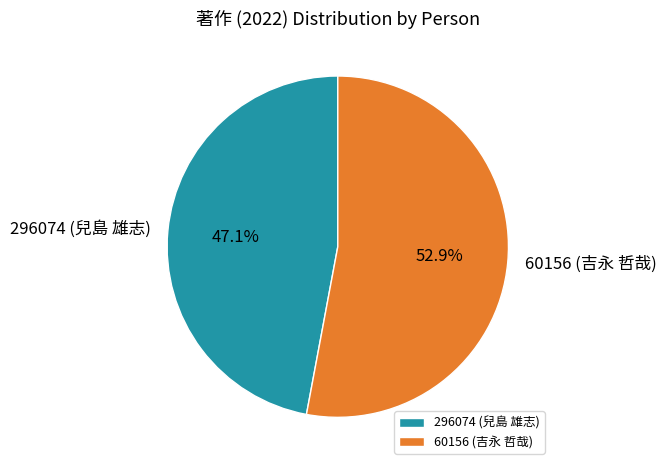

How many slices are in this pie chart?

2